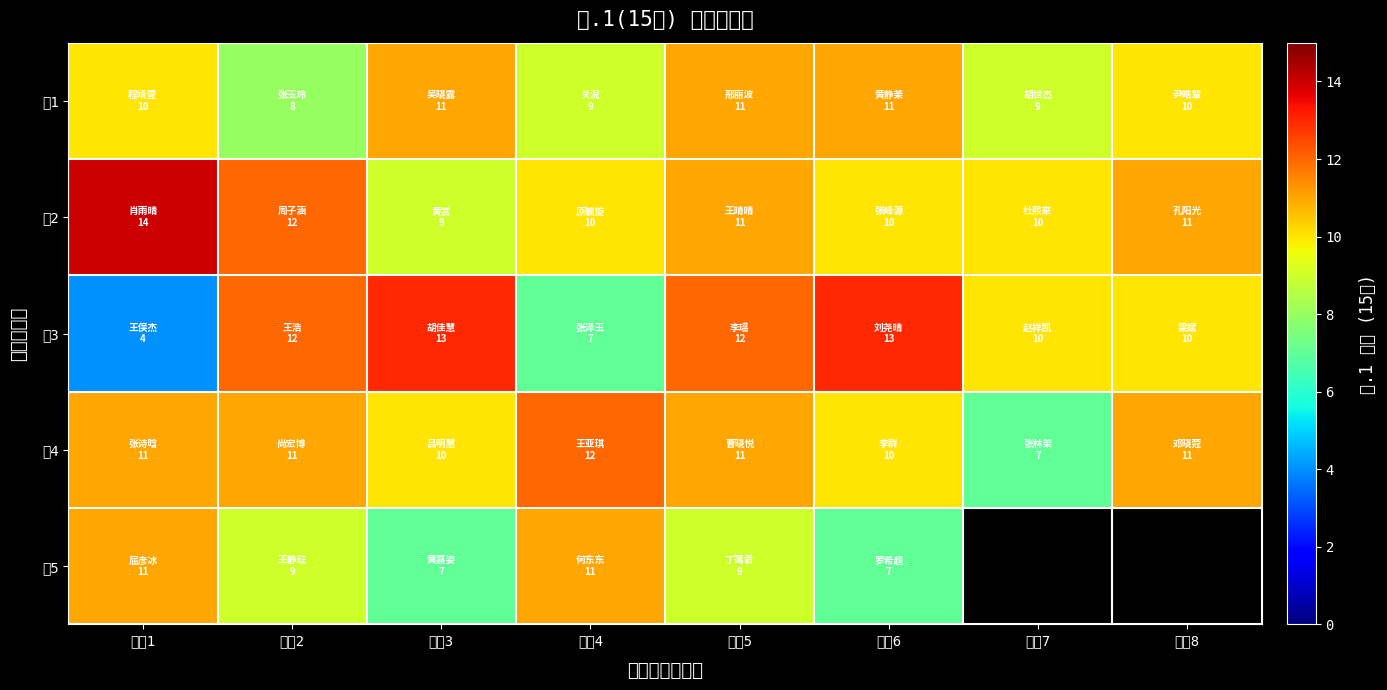

Which series has the widest spread of values?

组3